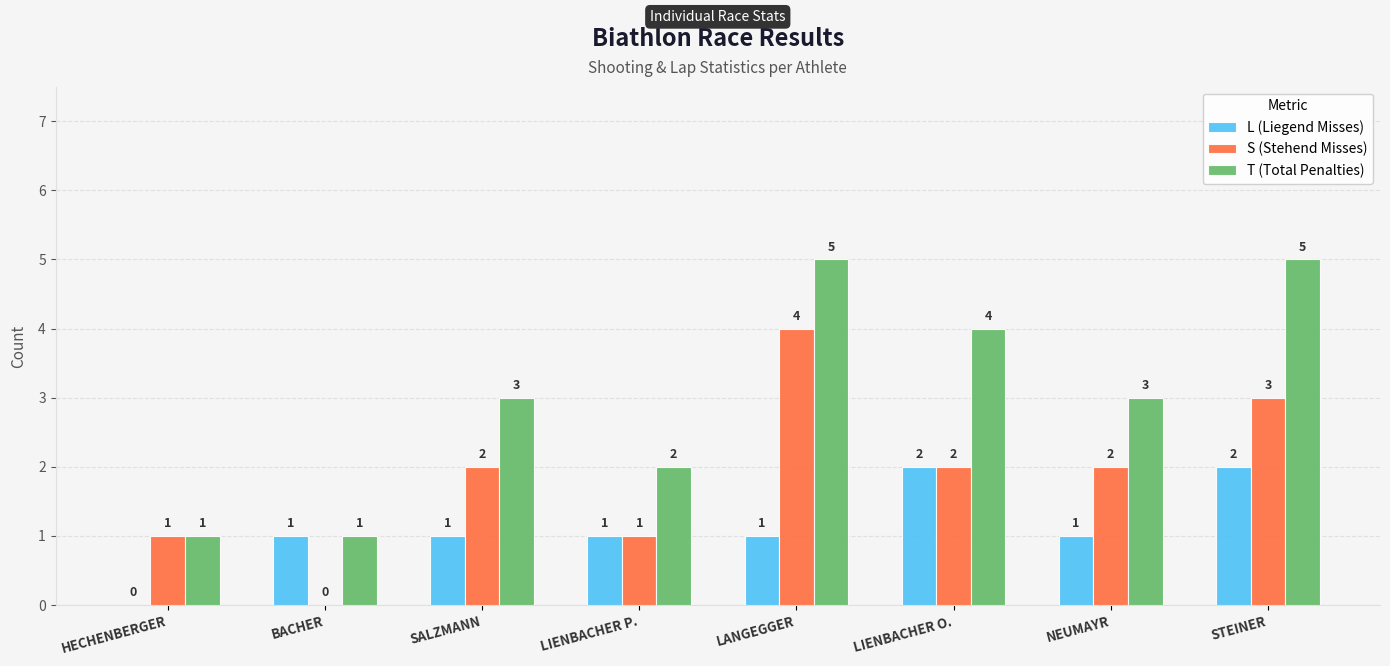

What are all the series names shown in the legend?

L (Liegend Misses), S (Stehend Misses), T (Total Penalties)